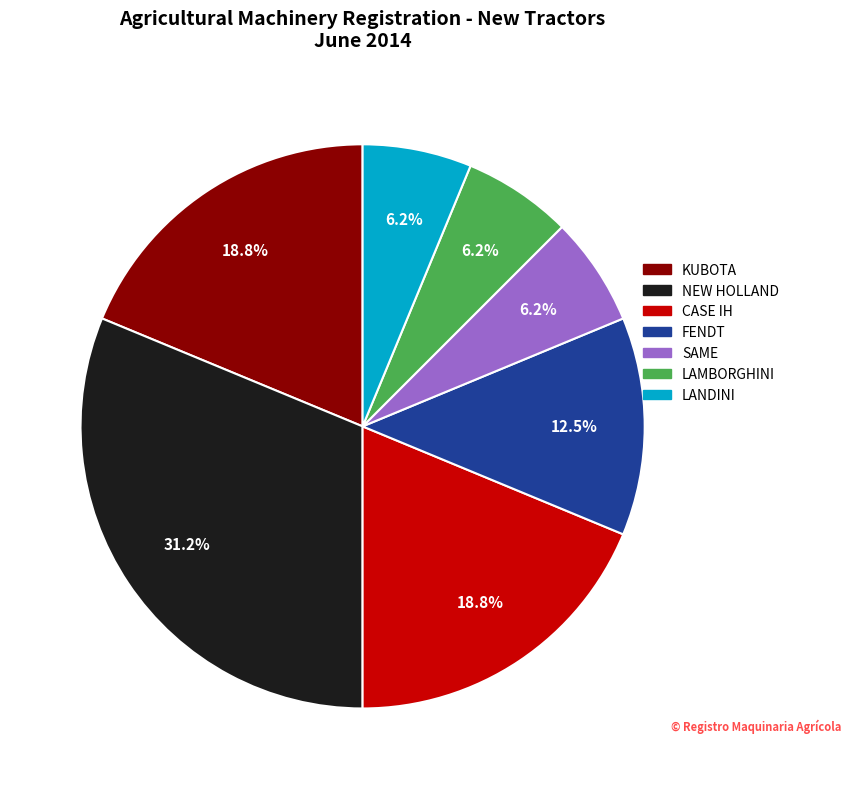

Which category has the biggest portion of the pie?

NEW HOLLAND